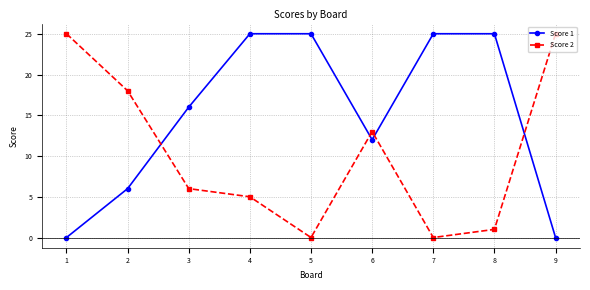

Read the Score 2 value at 2, to the nearest 10.

20